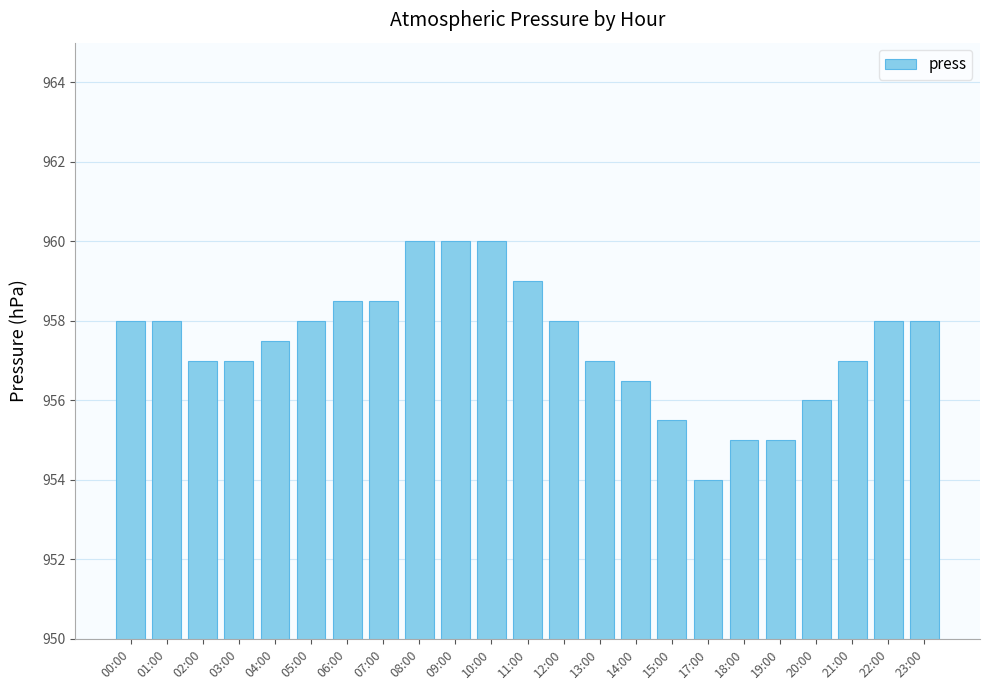

What position from the right is 05:00?

18